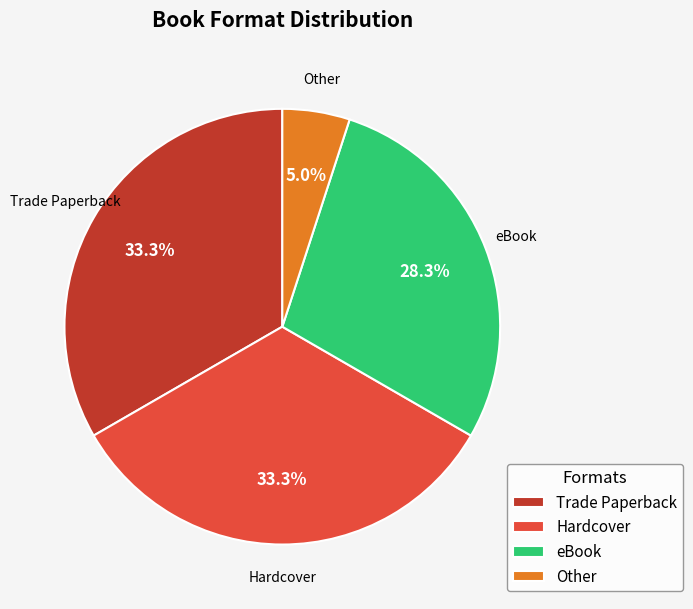

To the nearest percent, what percentage of the pie is Other?

5%